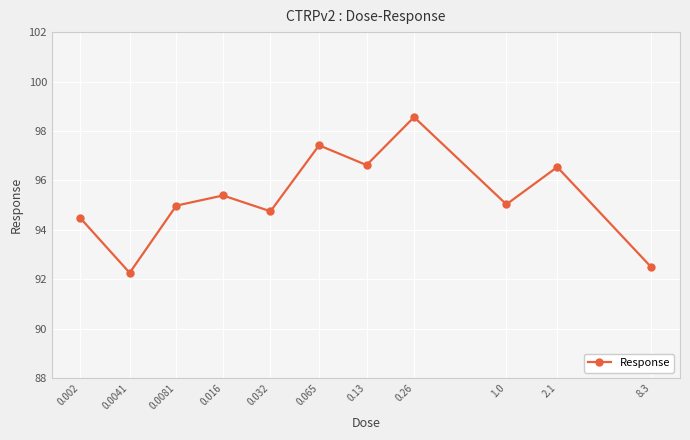

What is the difference between the second highest and minimum values?

5.2